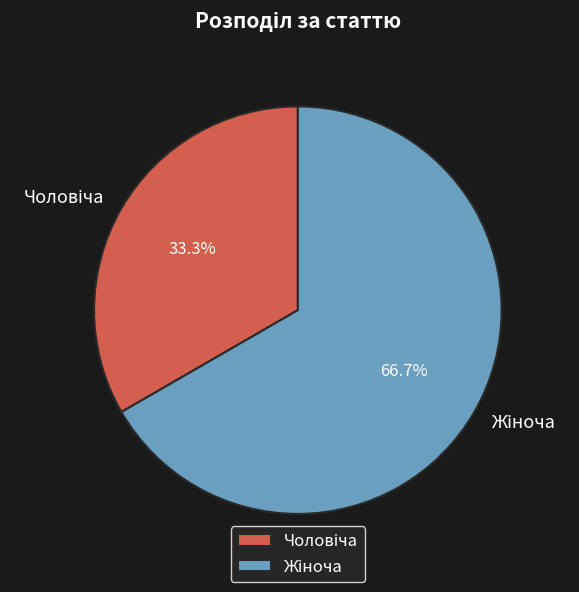

Does any single category account for the majority?

Yes